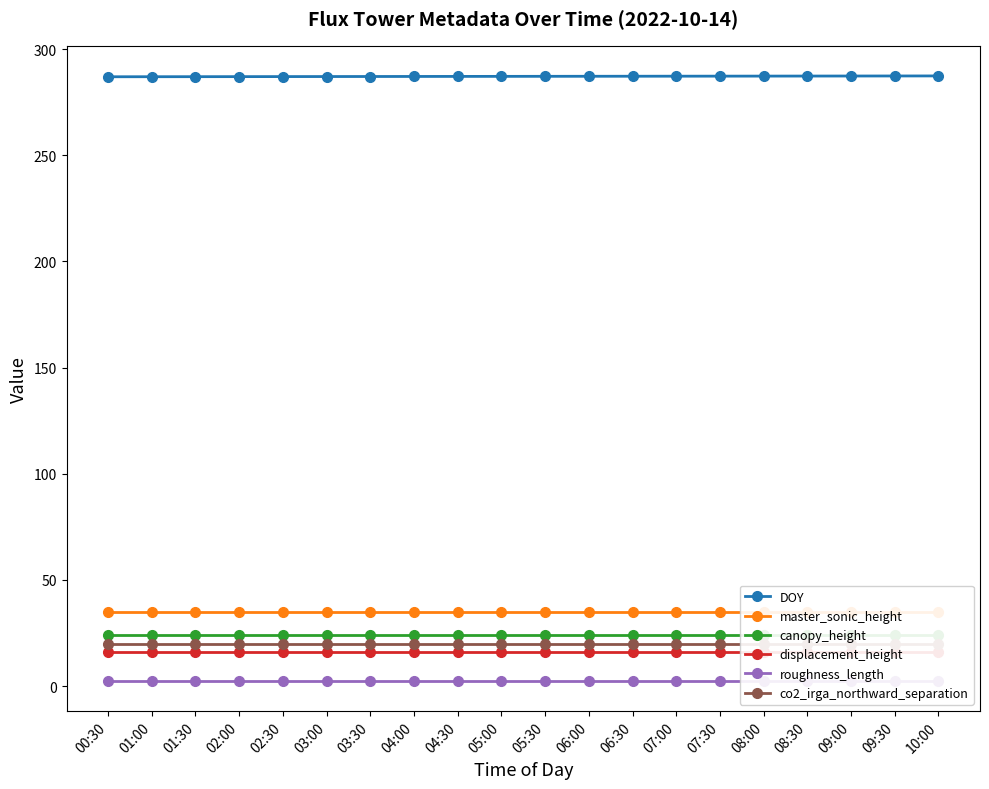

What is the difference between the highest and lowest values at 06:00?

284.8